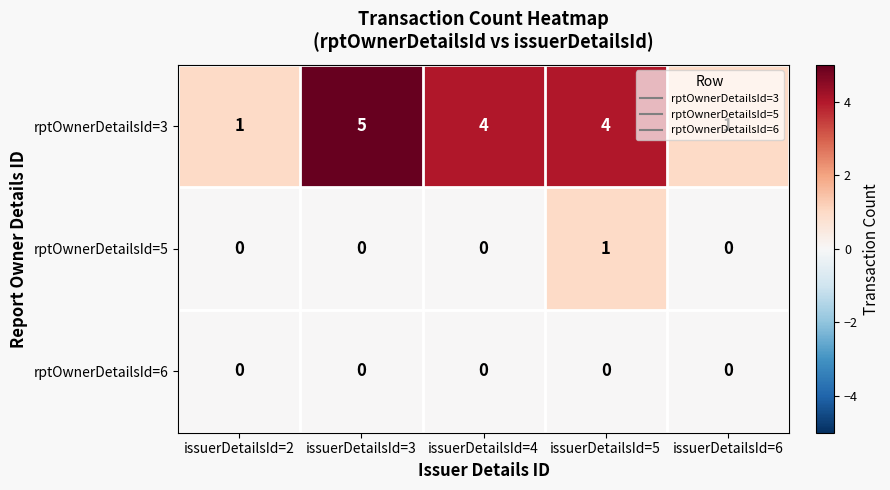

What is the spread (max minus min) of values at issuerDetailsId=2?

1